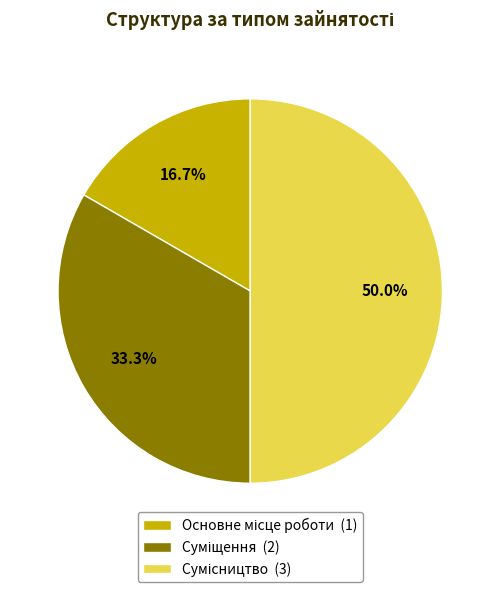

How many slices are in this pie chart?

3